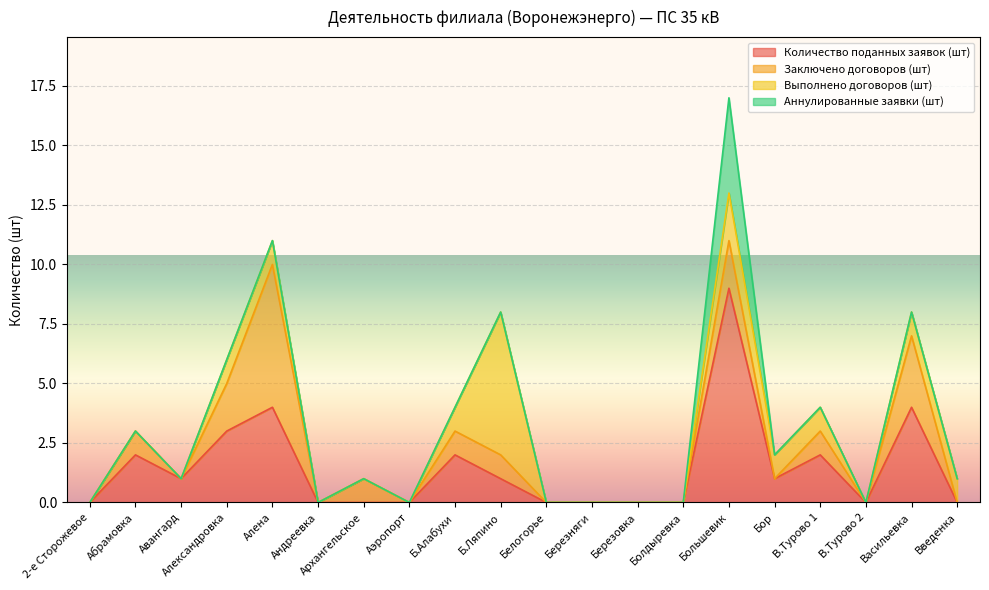

What is the highest value of the Количество поданных заявок (шт) series?

9